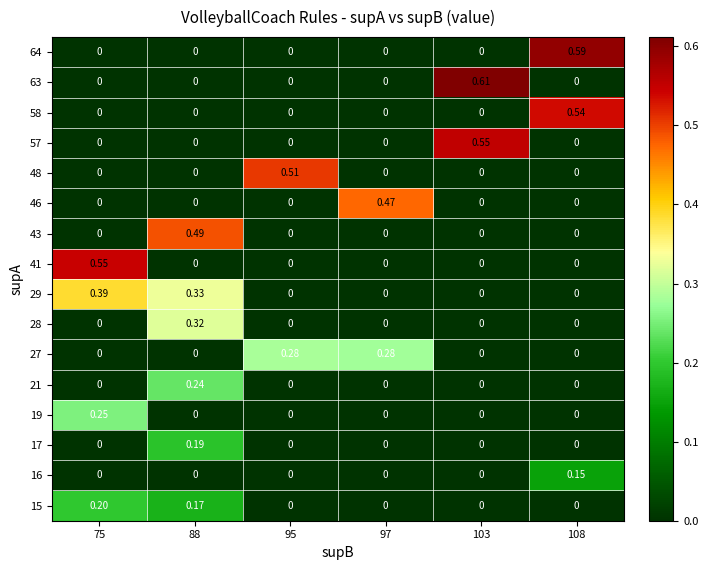

Is the value of 16 at 88 greater than the value of 64 at 108?

No